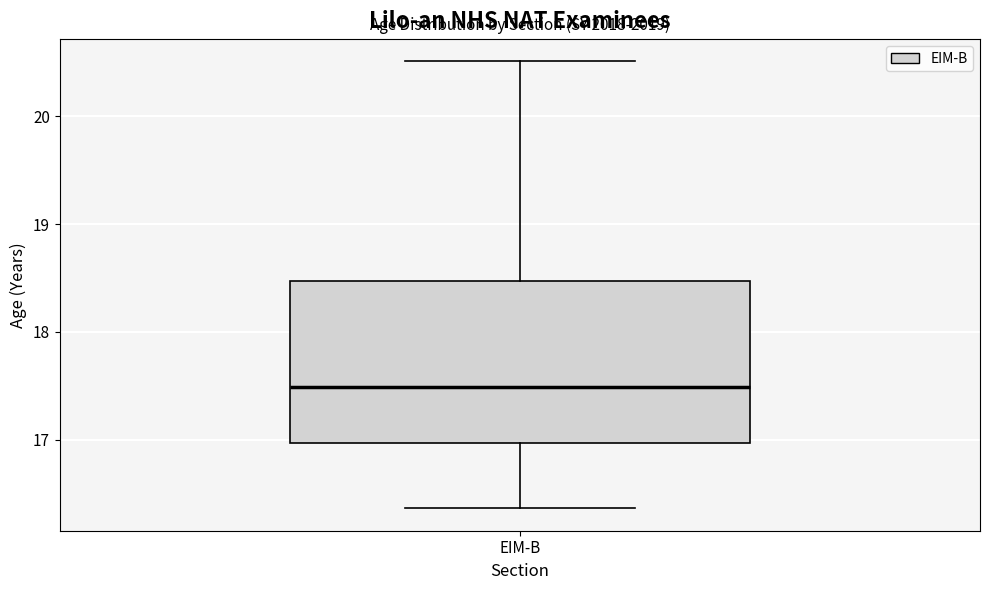

Read this box plot against the y-axis: the position of the median line, the range covered by the box, and the ends of both whiskers. The values are not printed on the chart, so give them approximately, as read against the axis.

median 17.5, box 17.0 to 18.5, whiskers 16.4 to 20.5